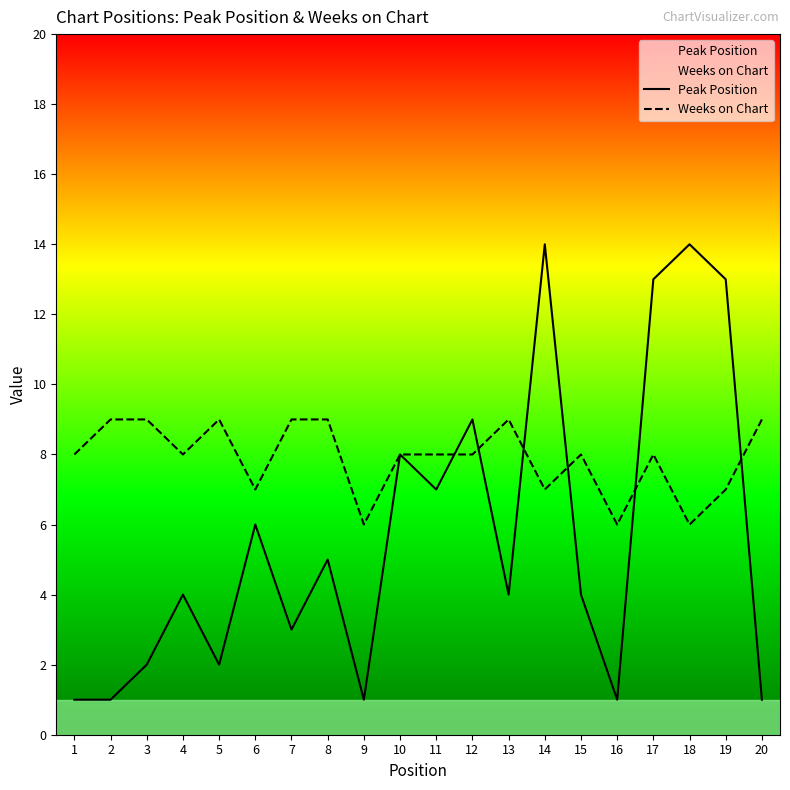

Between 11 and 12, which is larger?

12